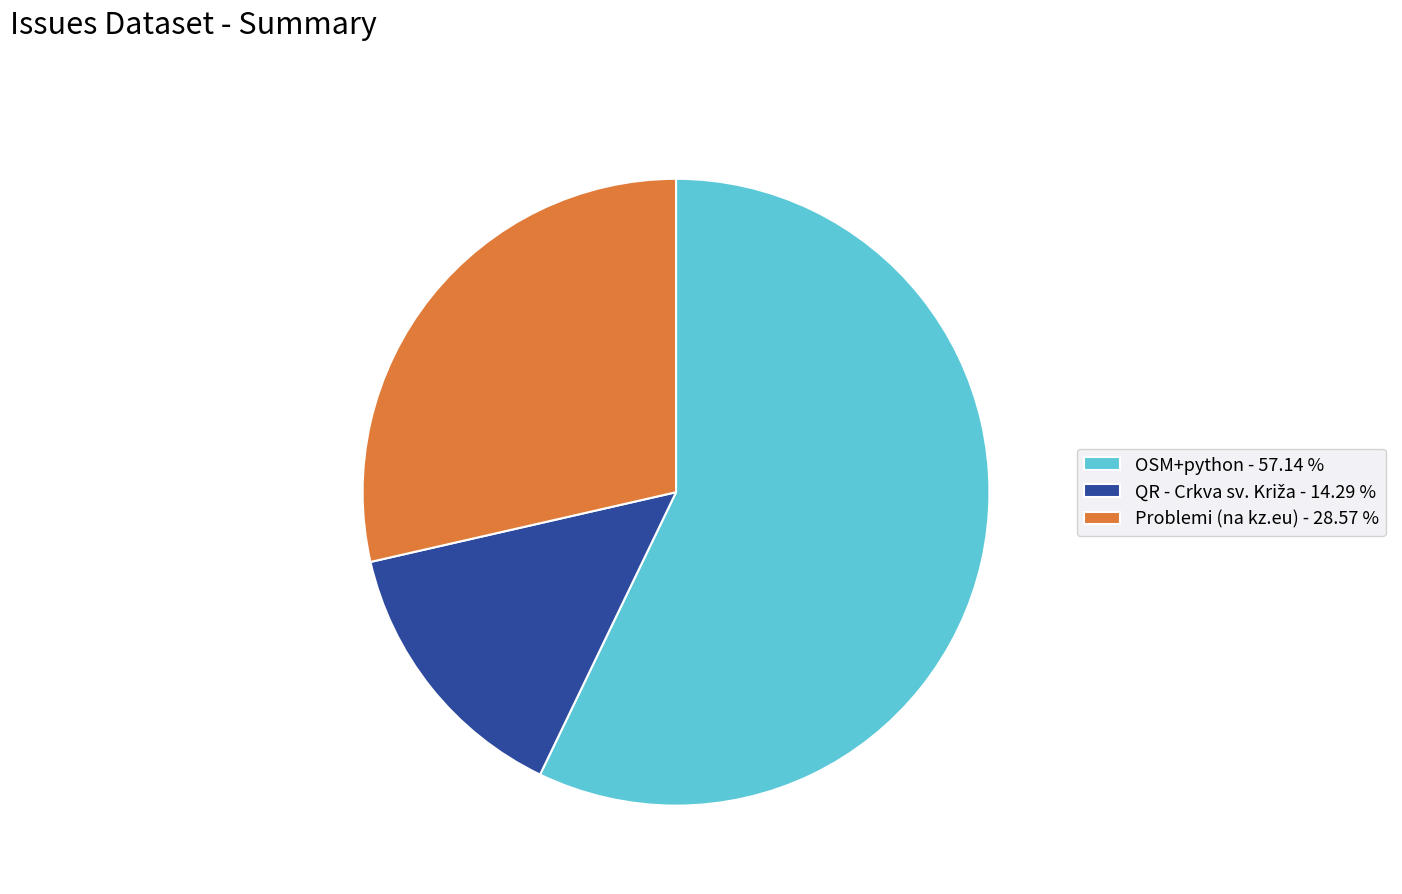

Between OSM+python - 57.14 % and Problemi (na kz.eu) - 28.57 %, which is larger?

OSM+python - 57.14 %